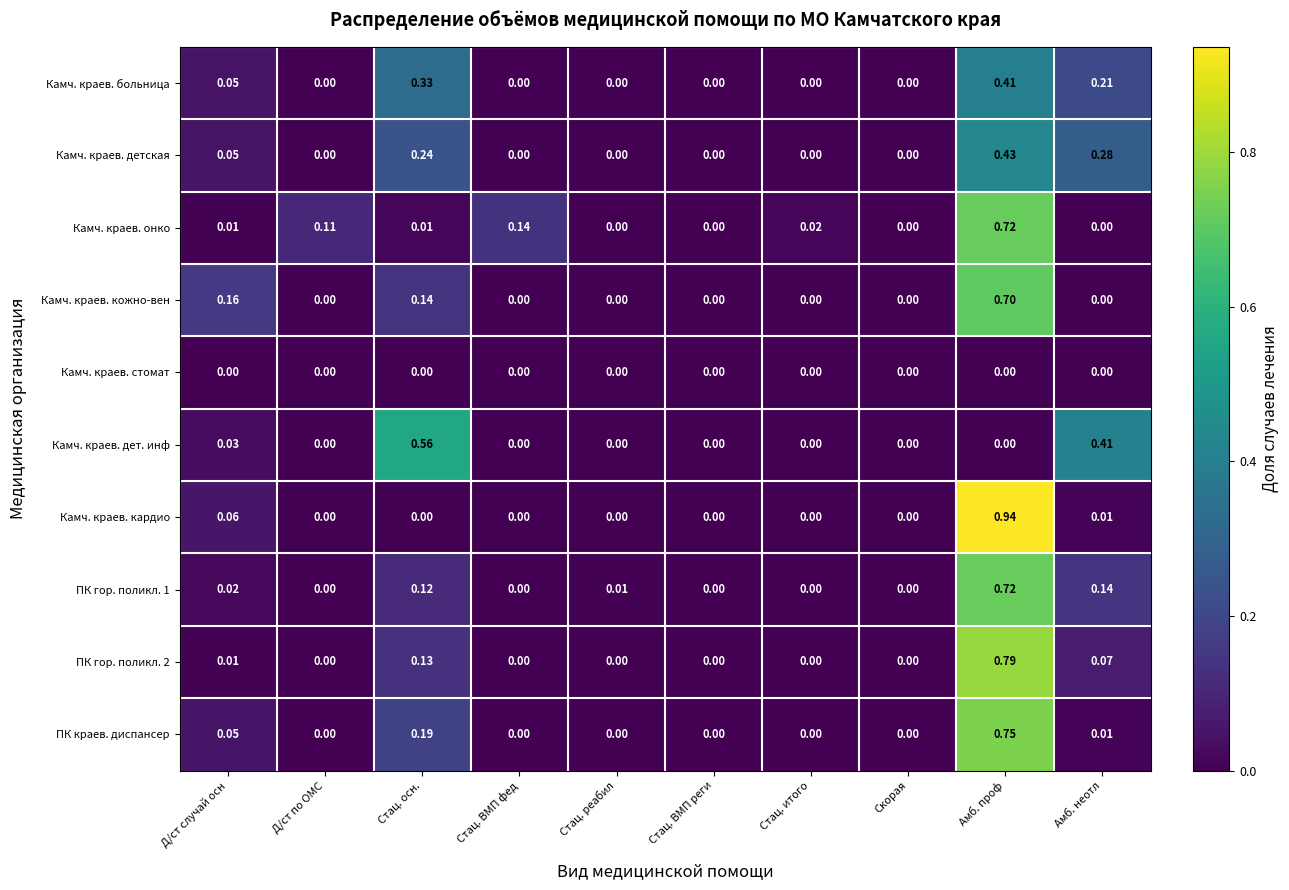

Which series has the largest range (max minus min)?

Камч. краев. кардио